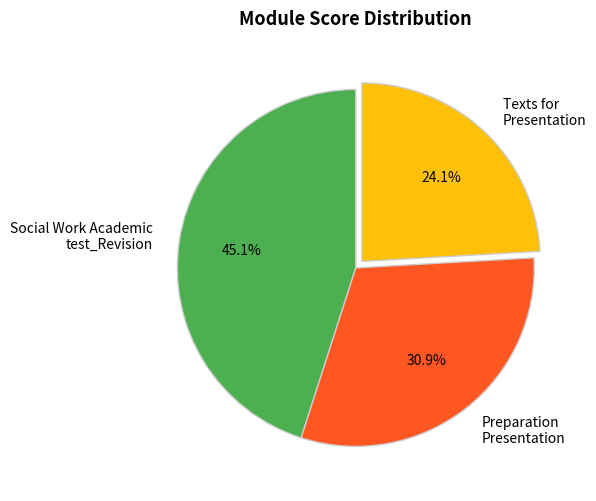

Which has a higher value, Texts for Presentation or Social Work Academic test_Revision?

Social Work Academic test_Revision